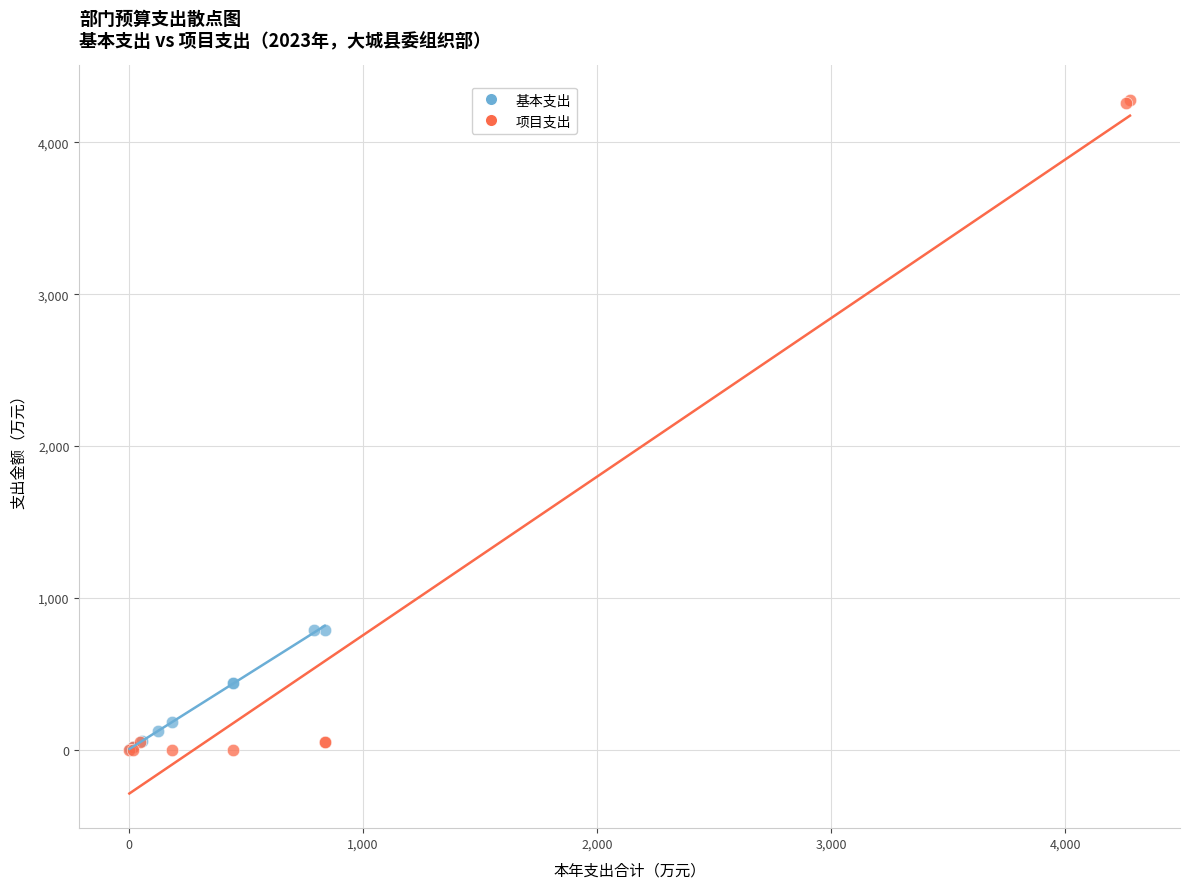

Which series has the widest spread of Y values?

项目支出